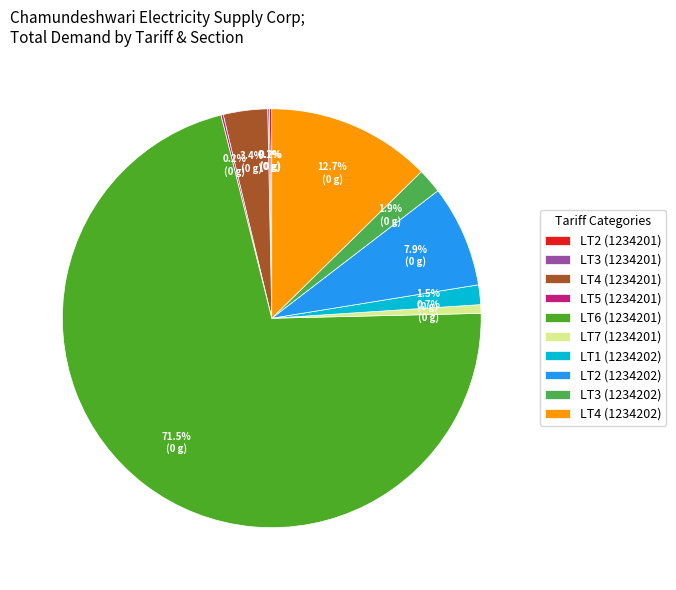

What percentage is NOT represented by LT3 (1234202)?

98.1%